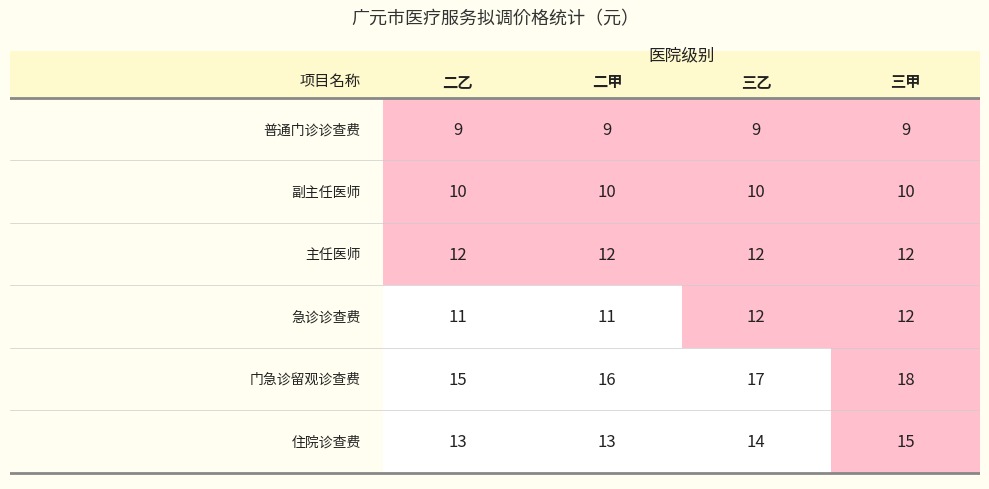

The 副主任医师 series shows 2 at 三甲. True or false?

False